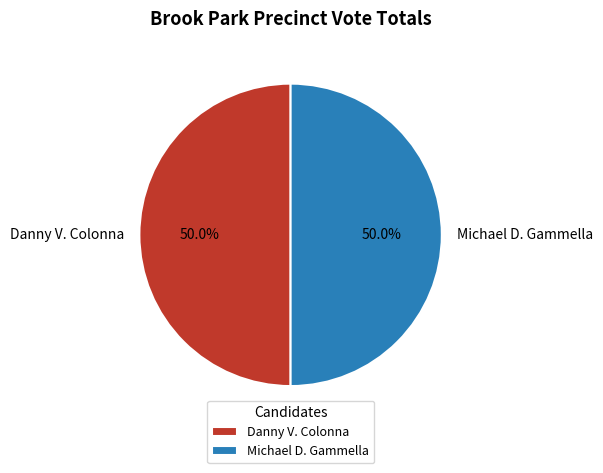

What is the ratio of the value at Danny V. Colonna to the value at Michael D. Gammella?

1.0